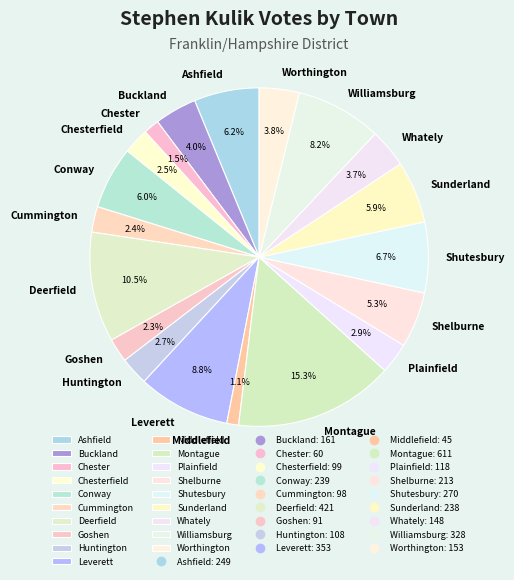

What percentage do Cummington and Chester together represent?

3.9%